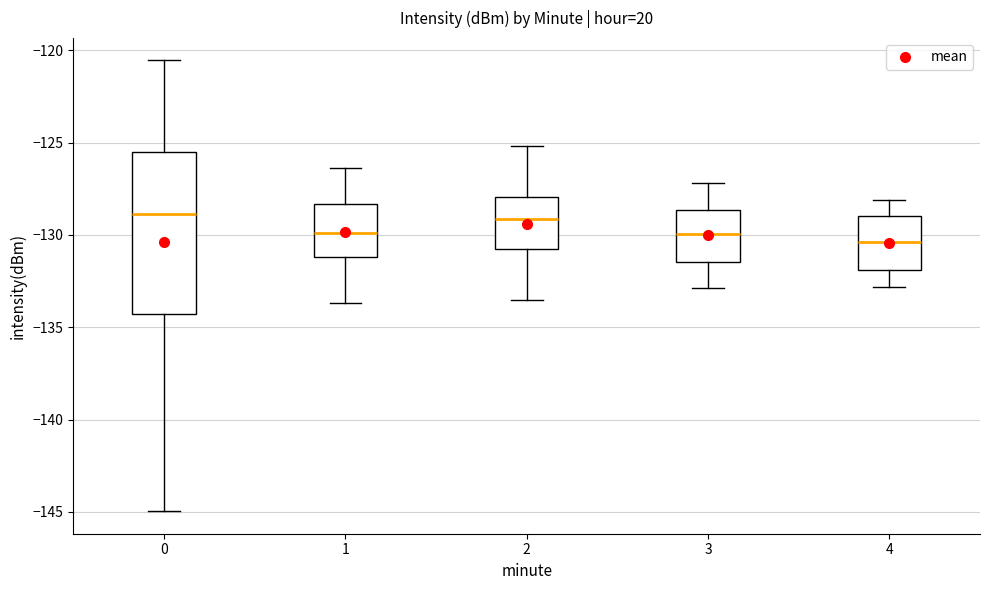

Comparing the boxes themselves (not the whiskers), which one is the tallest?

0